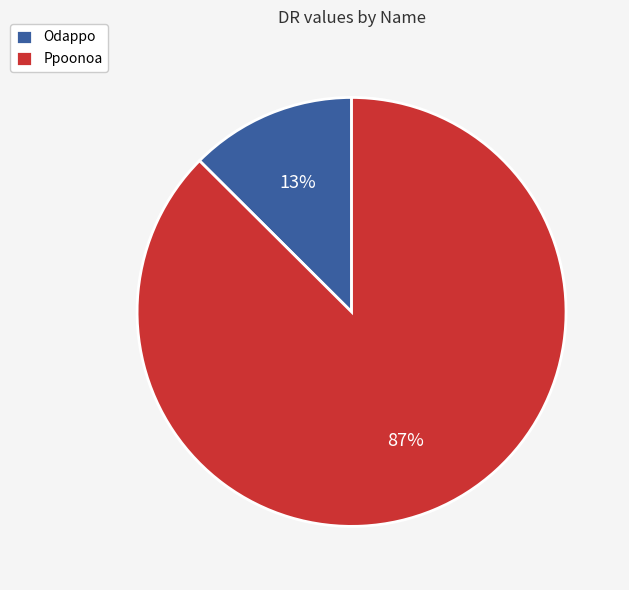

Which slice represents more than half of the pie?

Ppoonoa